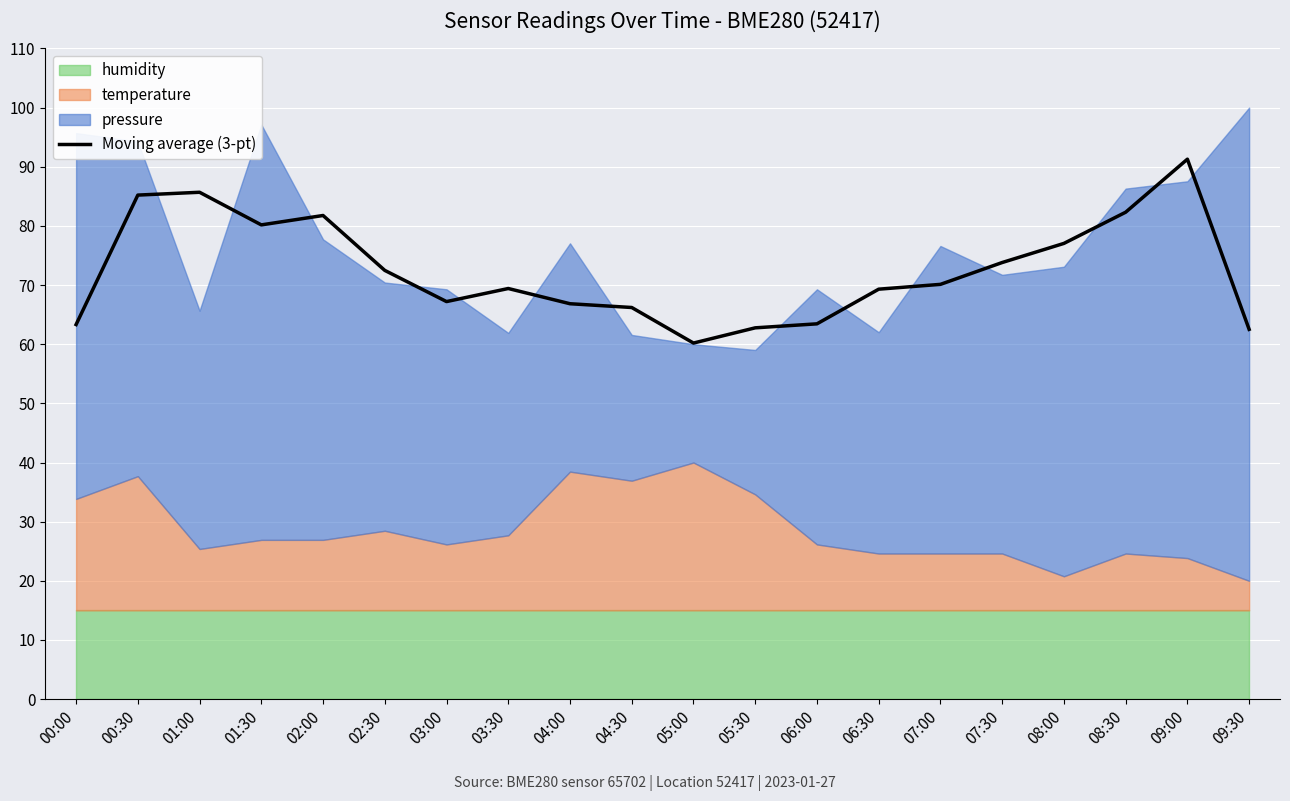

True or false: the data shows 23.0 at 00:00.

False